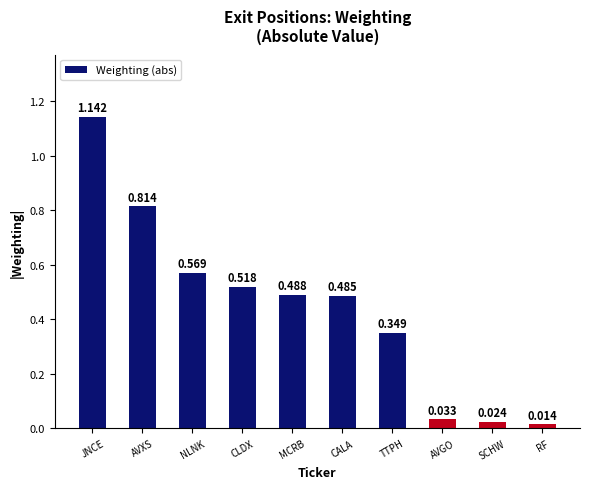

Where is the data nearest to the value 0?

RF